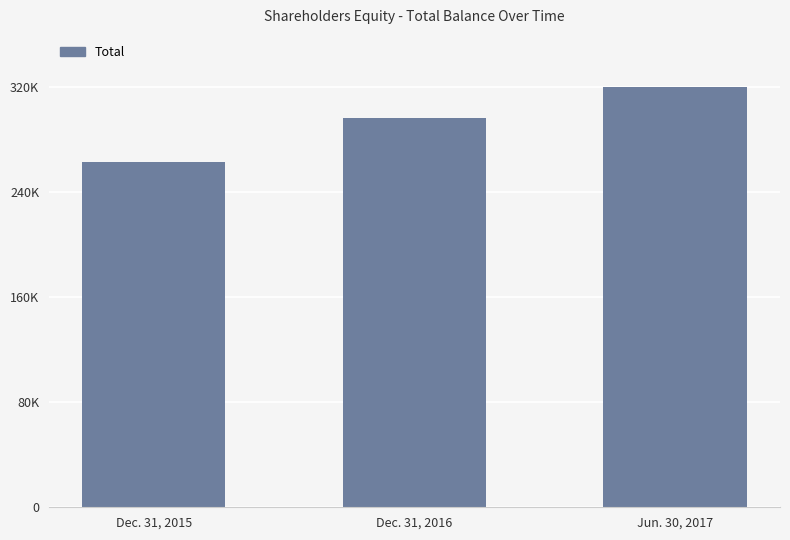

Does the chart contain any negative values?

No